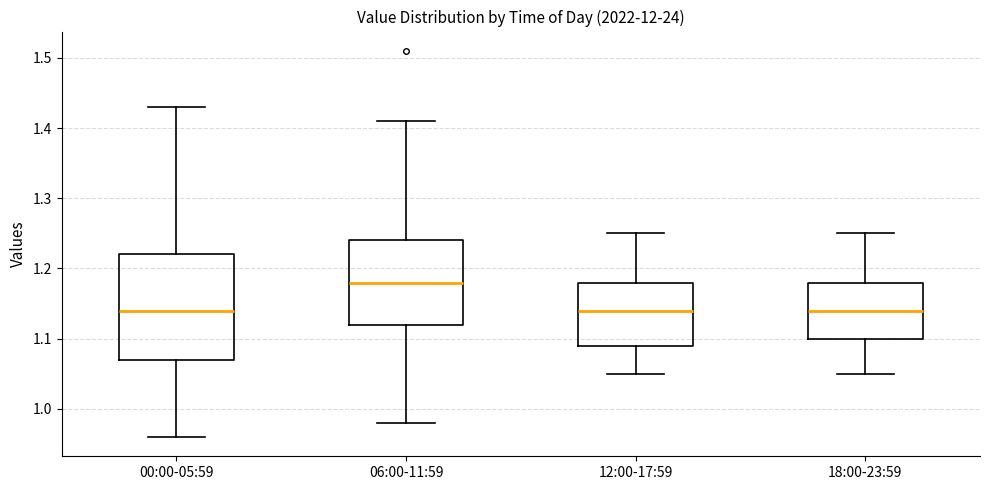

Which box is the tallest, from its lower edge to its upper edge?

00:00-05:59